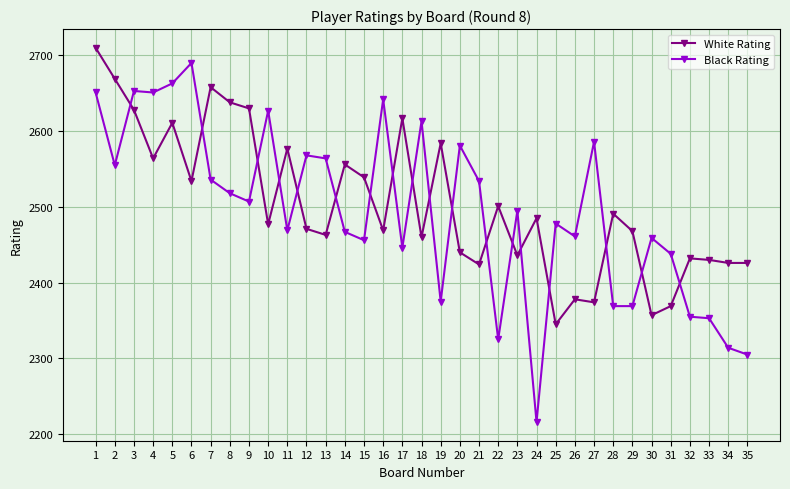

How many lines are shown in the chart?

2